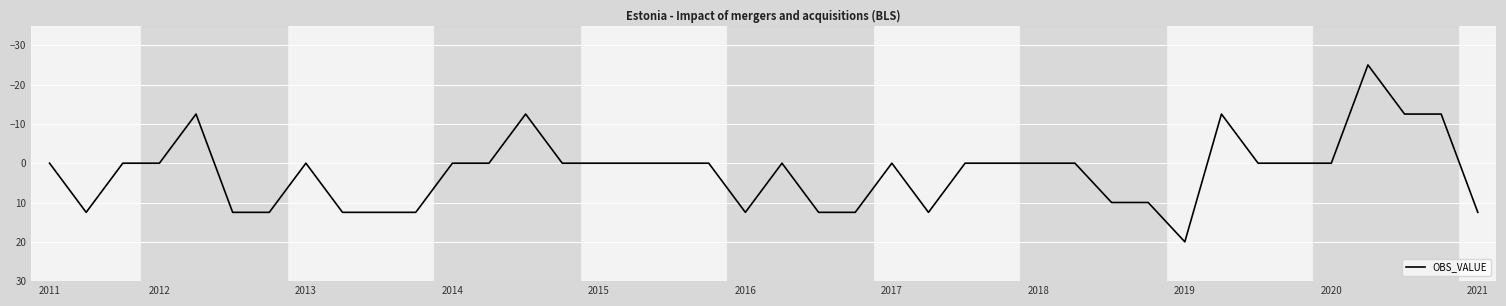

What is the smallest value displayed?

-25.0